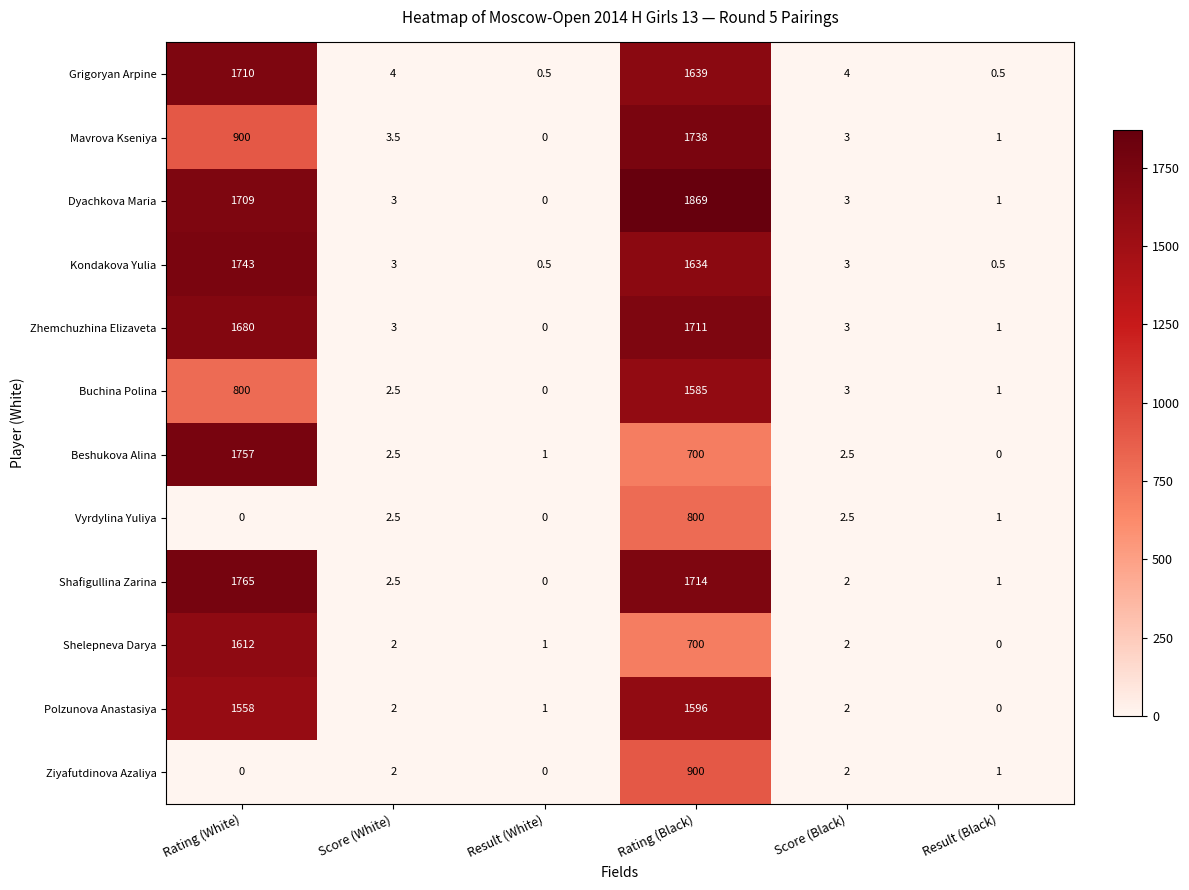

How many values in the Buchina Polina series are below 3?

3